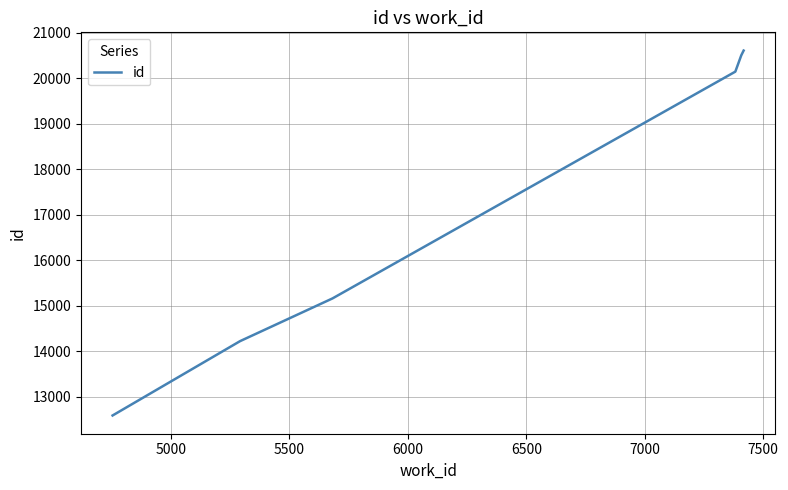

How many values are below 20142?

3